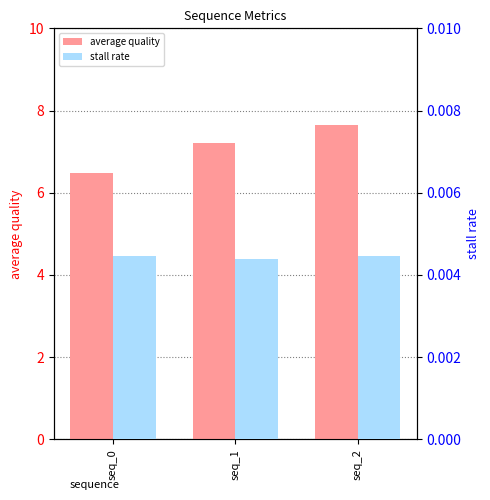

At which category does the chart reach its peak across all series?

seq_2